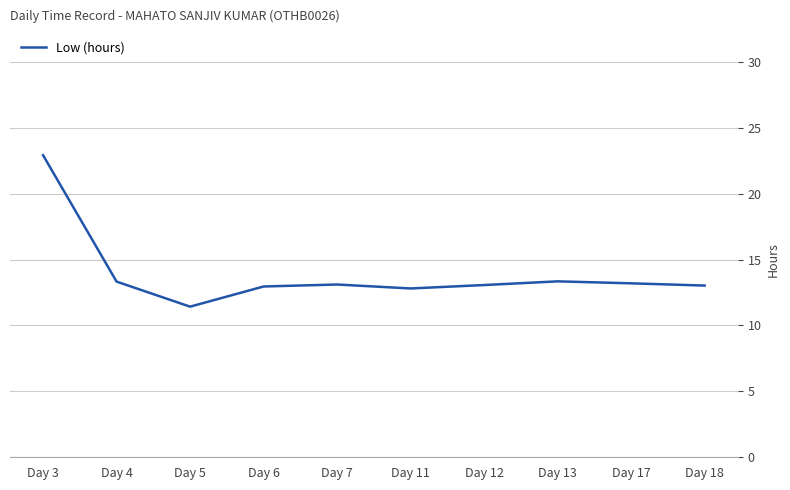

Where does the data first go above 13?

Day 3